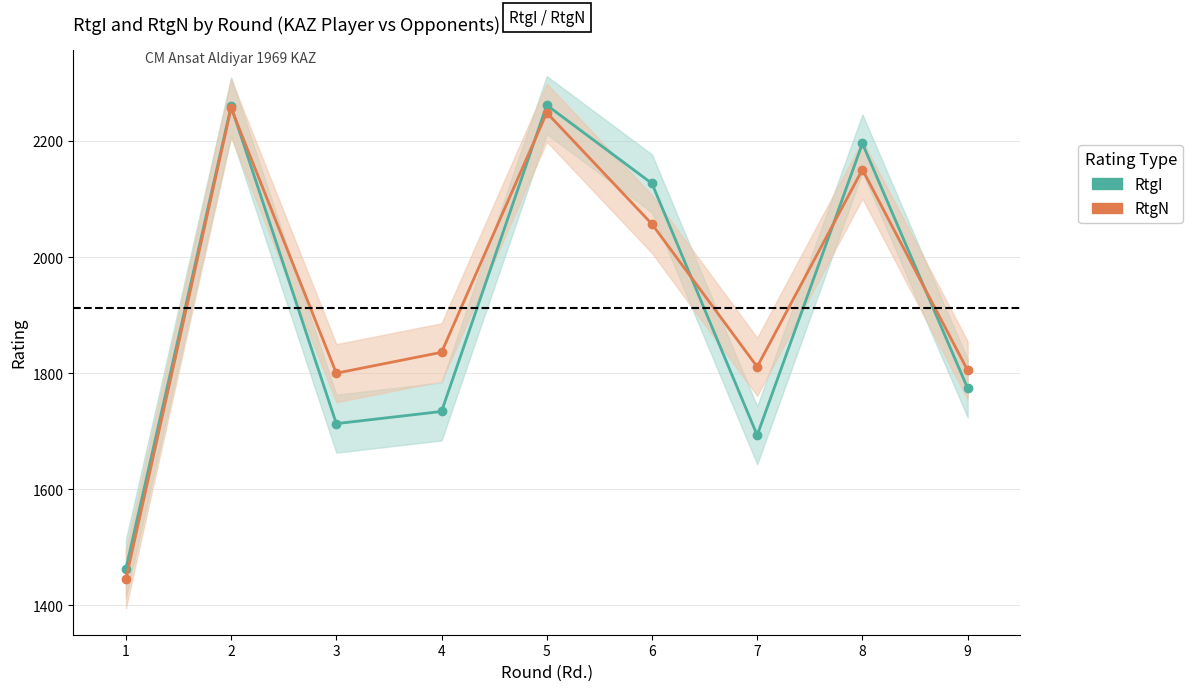

Rank the series at 4 from highest to lowest value.

RtgN, RtgI